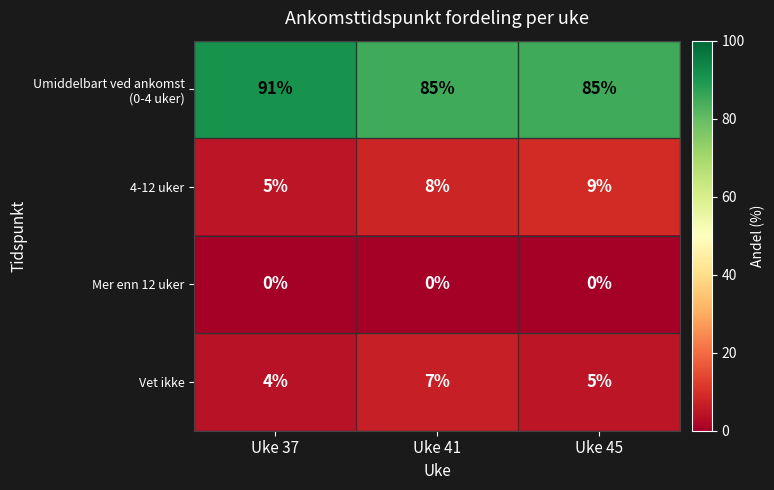

Which series changed the most between Uke 41 and Uke 45?

Vet ikke